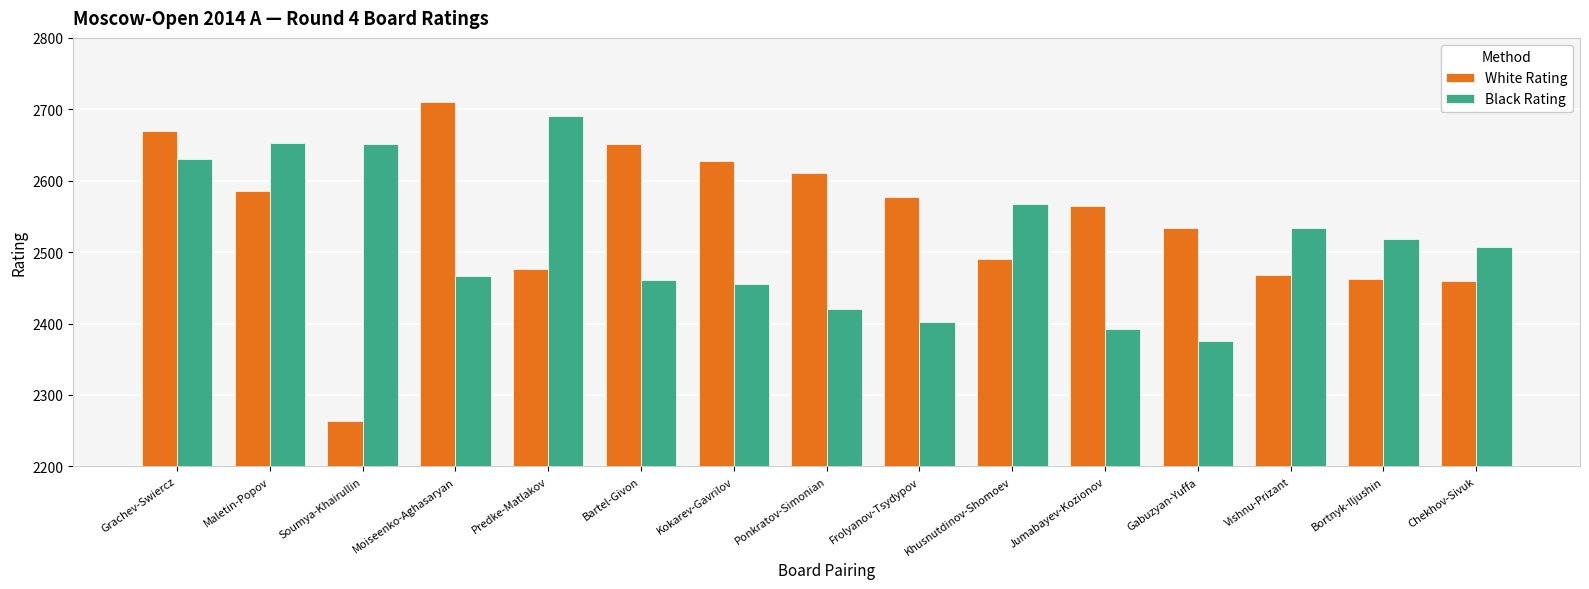

How many groups of bars are there?

15